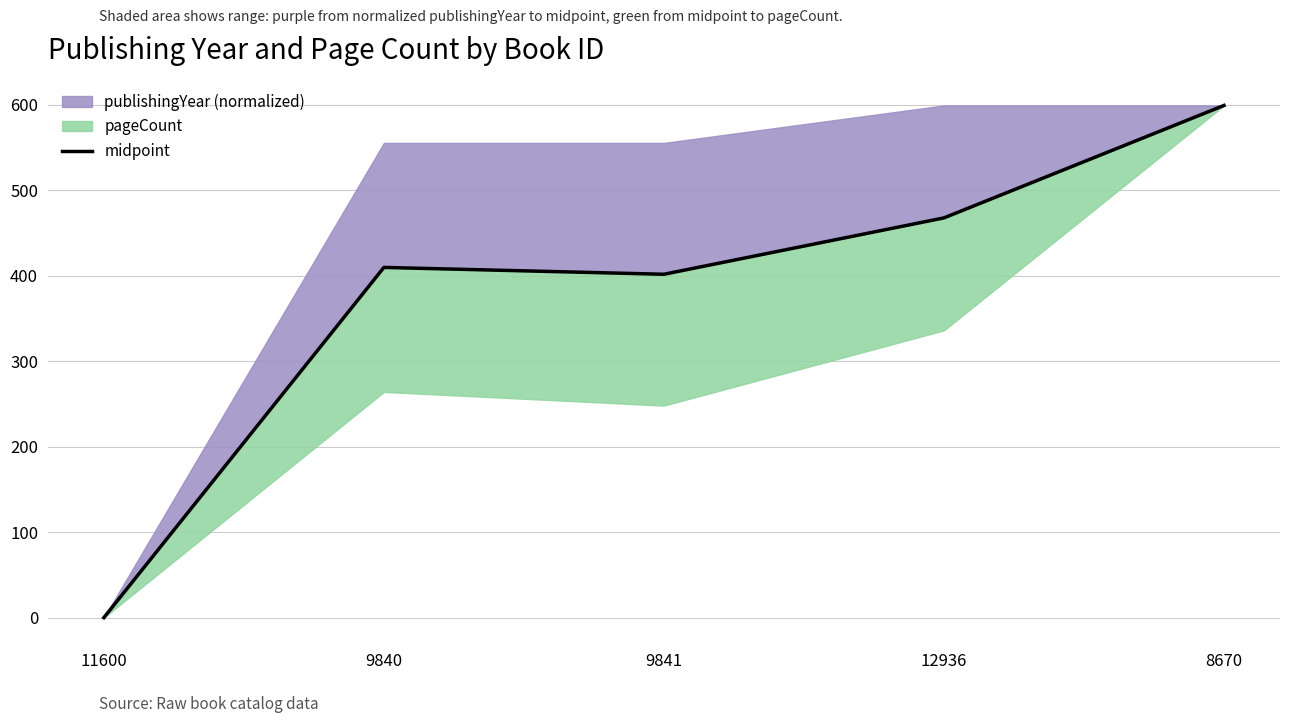

Reading left to right, list all the values displayed in this chart.

0.0	409.6	401.6	467.5	599.0